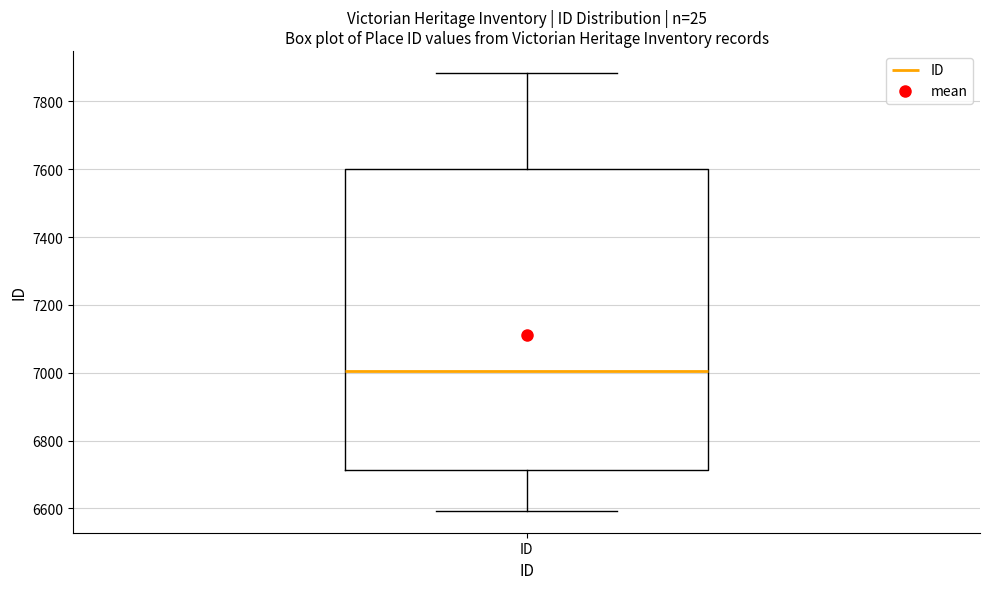

Where does the median line of the box for ID sit on the y-axis? The values are not printed on the chart, so give them approximately, as read against the axis.

7000